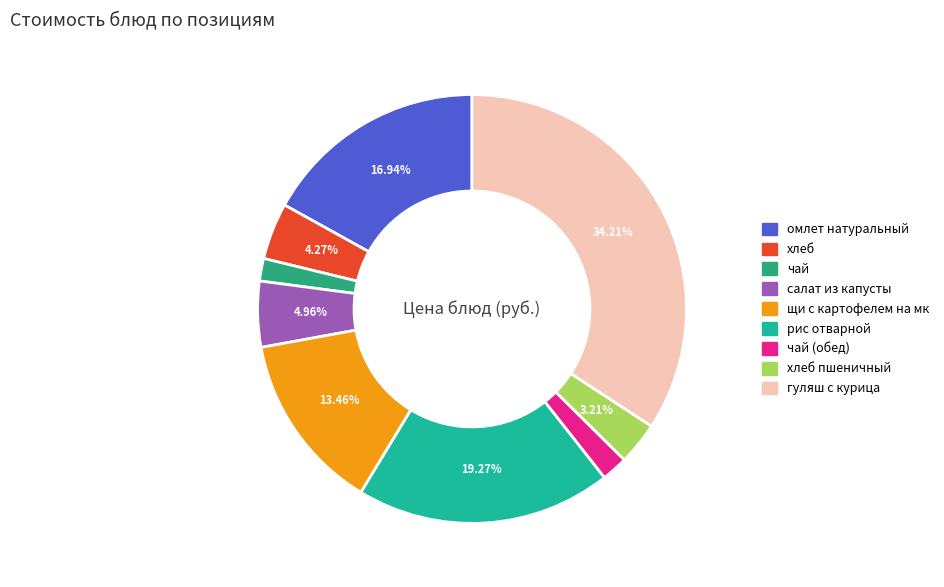

How many segments does this pie chart have?

9